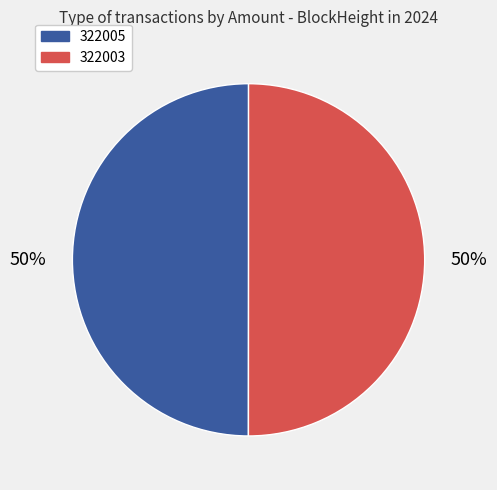

What is the ratio of the value at 322005 to the value at 322003?

1.0